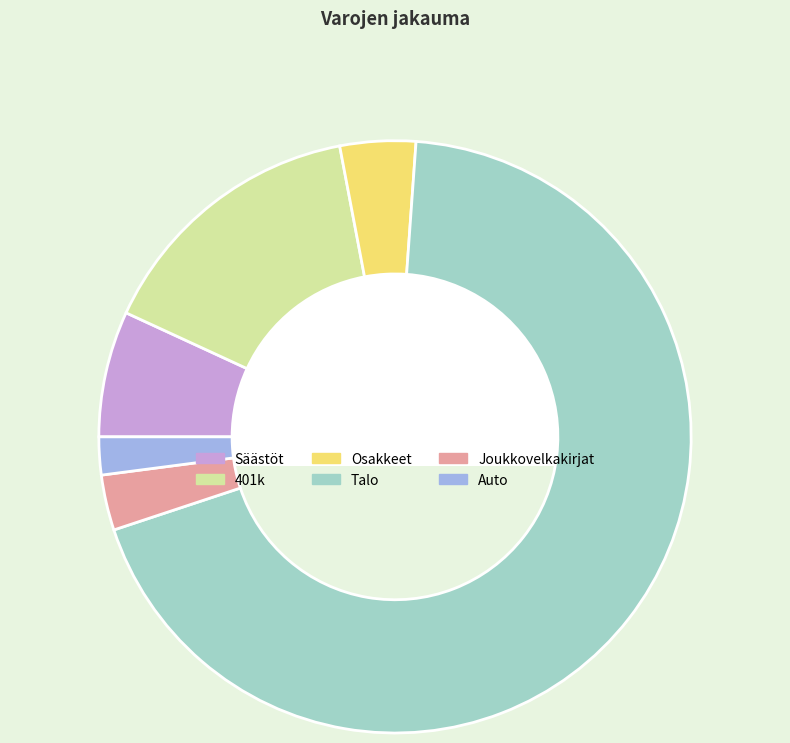

Which slice is the smallest?

Auto